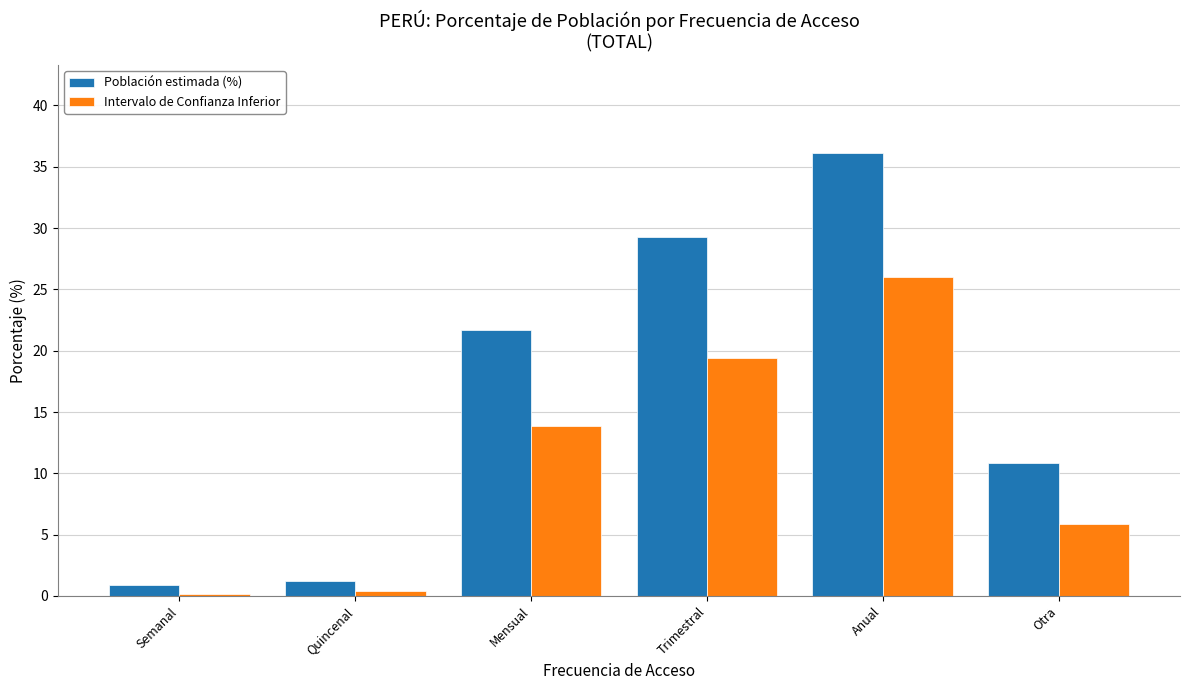

The Población estimada (%) series shows 29.3 at Trimestral. True or false?

True